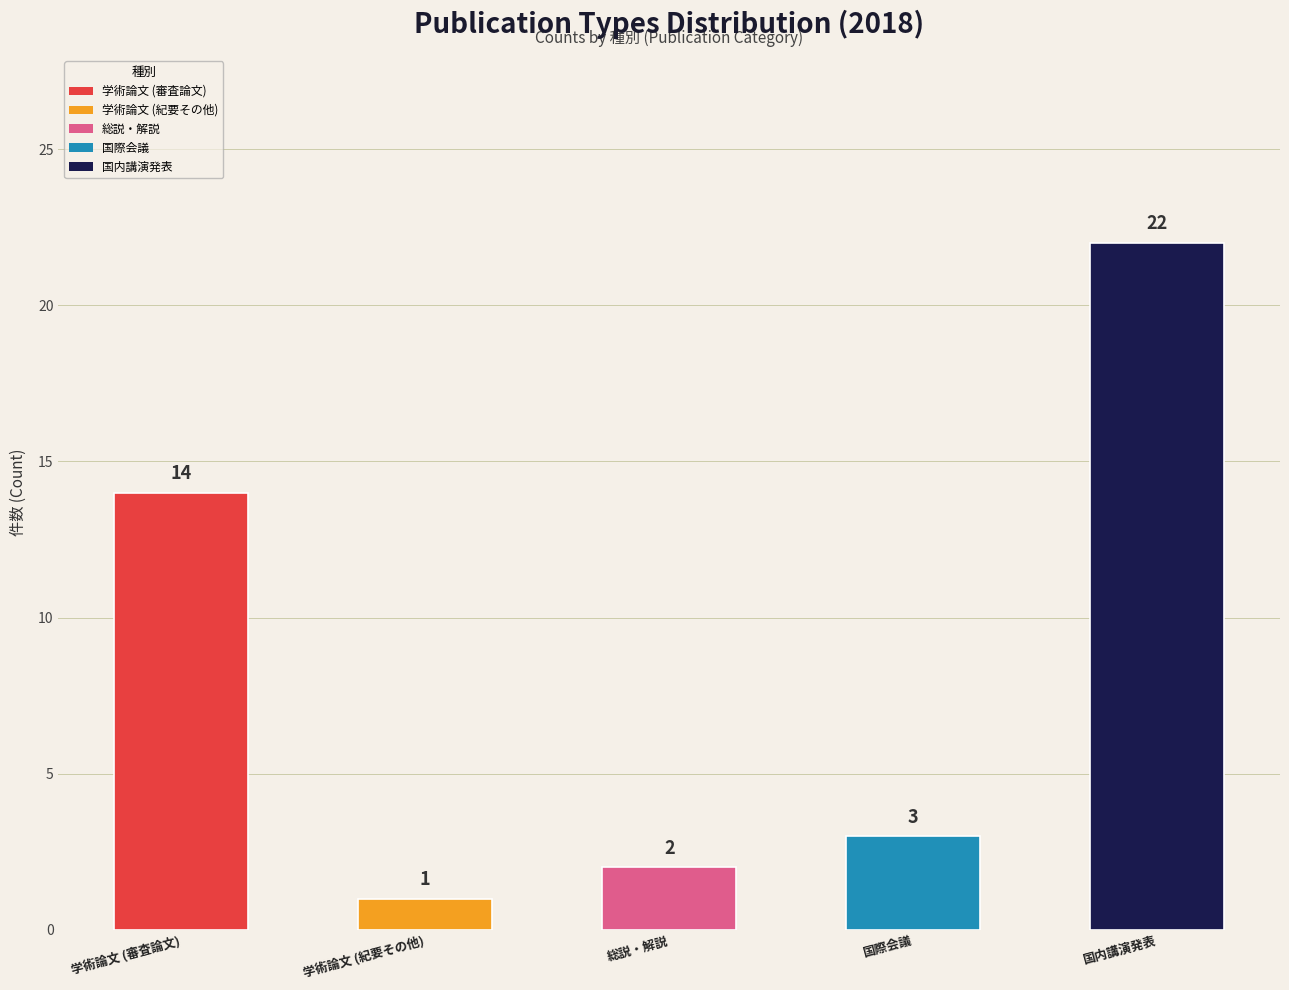

Rank the categories by value from lowest to highest.

学術論文 (紀要その他), 総説・解説, 国際会議, 学術論文 (審査論文), 国内講演発表